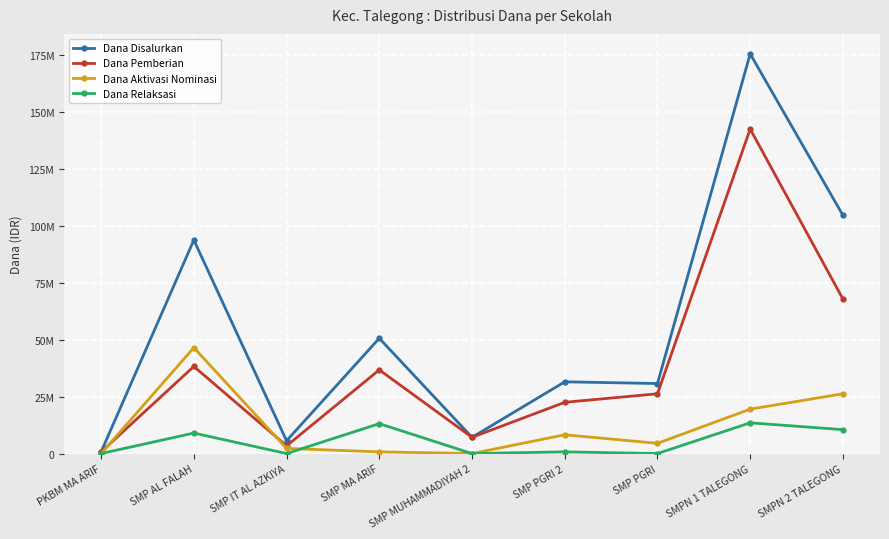

Which series ends up on top after the final intersection of Dana Aktivasi Nominasi and Dana Relaksasi?

Dana Relaksasi